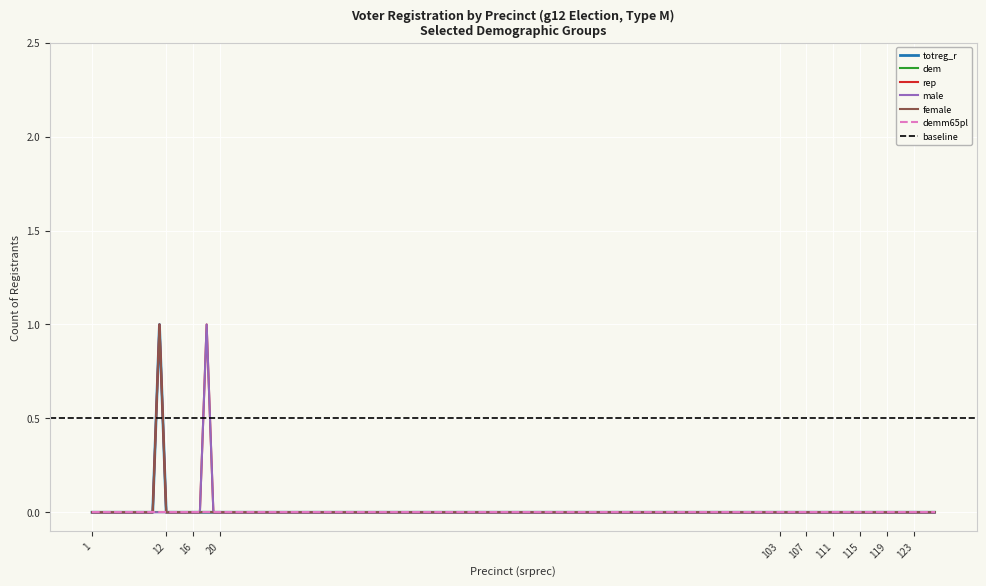

At which category does the chart reach its peak across all series?

11